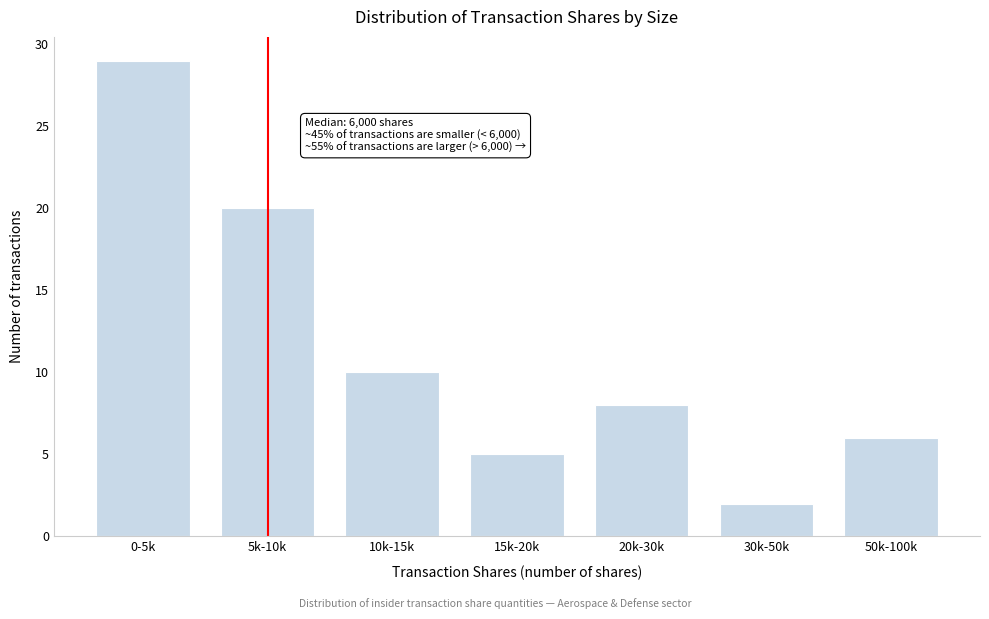

Reading right to left, transcribe all the data shown in this chart.

50k-100k=6	30k-50k=2	20k-30k=8	15k-20k=5	10k-15k=10	5k-10k=20	0-5k=29